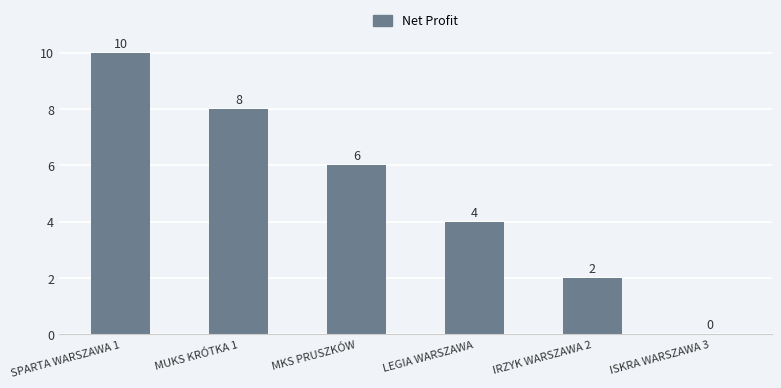

What is the maximum value shown in the chart?

10